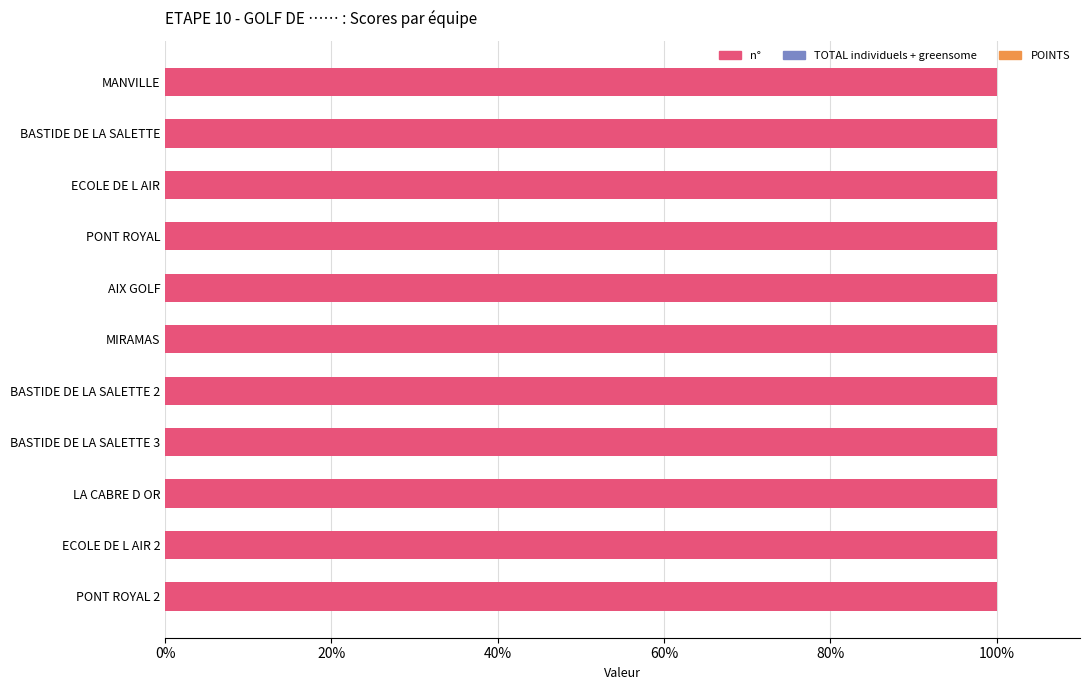

Rank the series by their maximum value, from highest to lowest.

n°, TOTAL individuels + greensome, POINTS